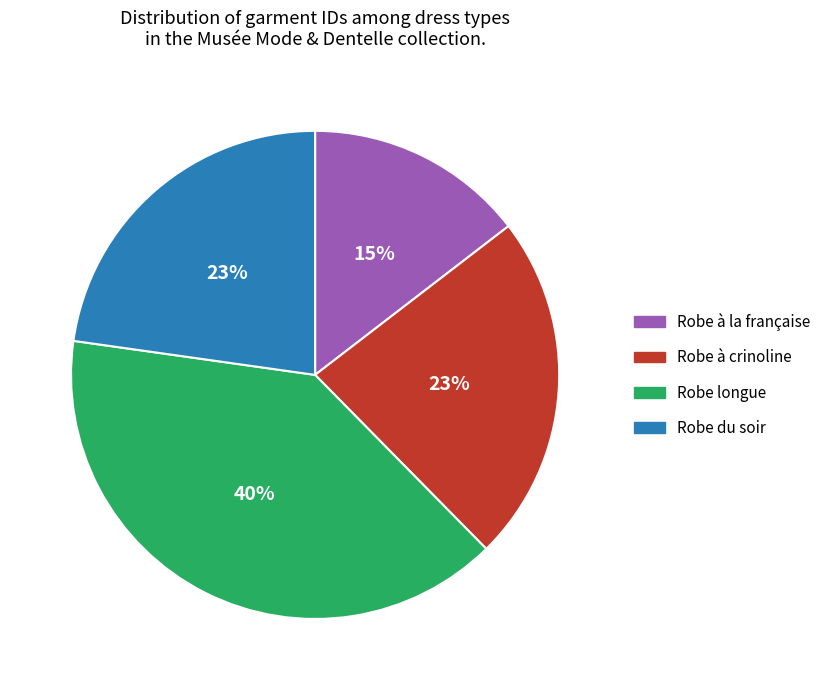

Which has a higher value, Robe à la française or Robe du soir?

Robe du soir